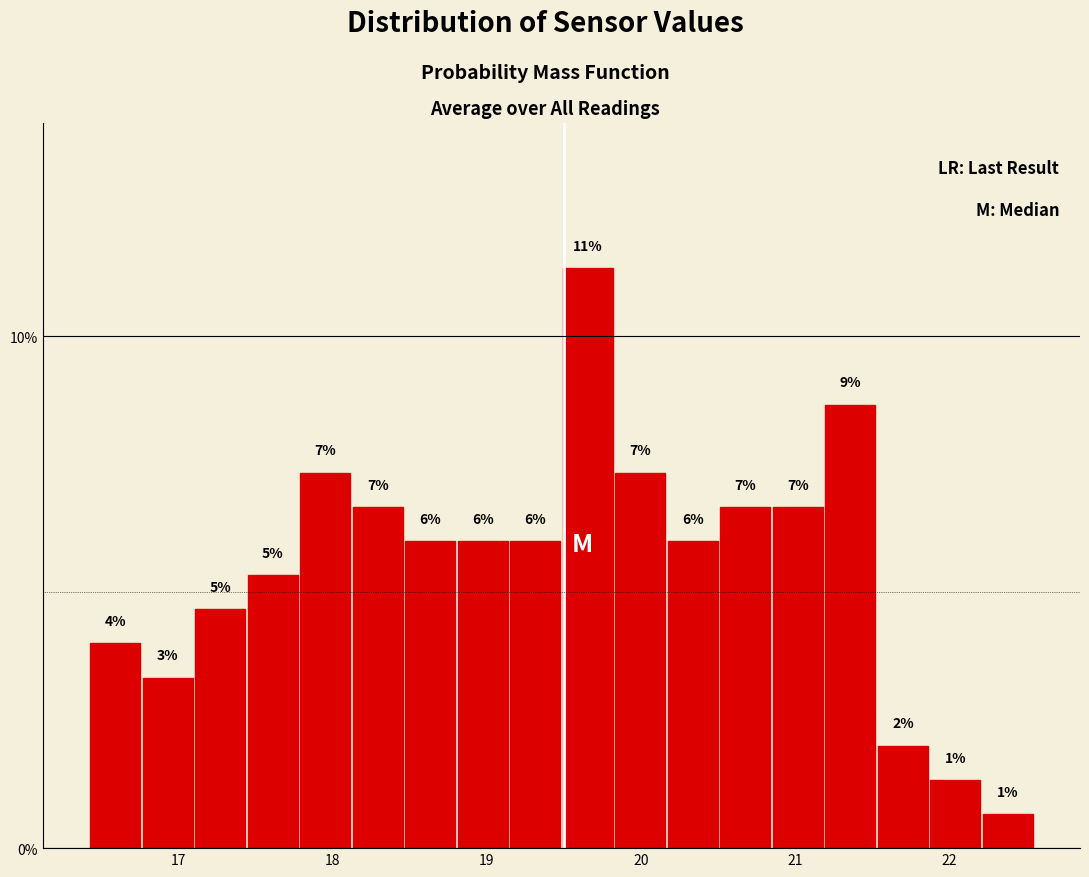

Read against the x-axis, roughly where is the centre of the tallest bar?

19.7